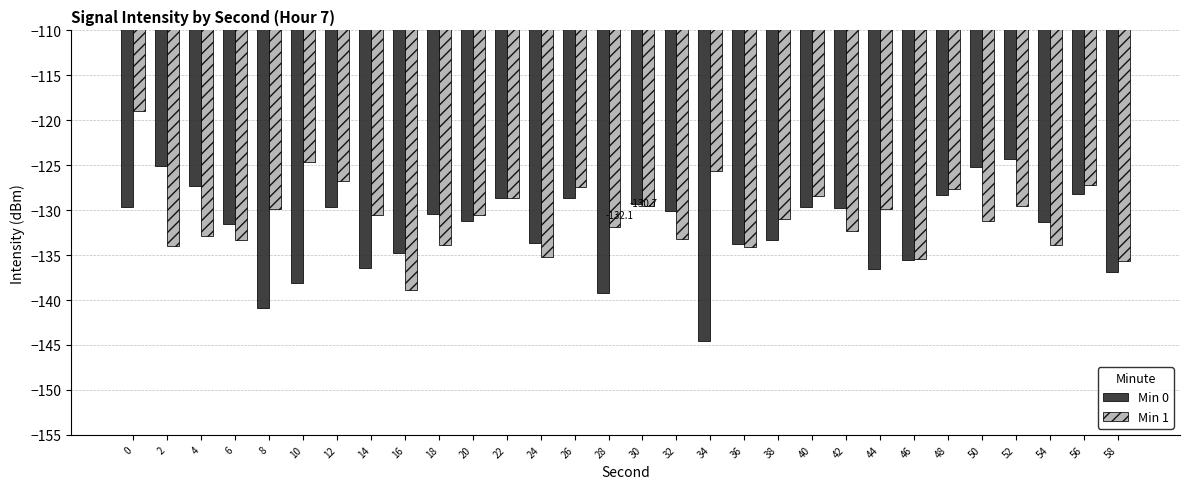

What is the sum of the Min 1 values at 2 and 18?

-267.9